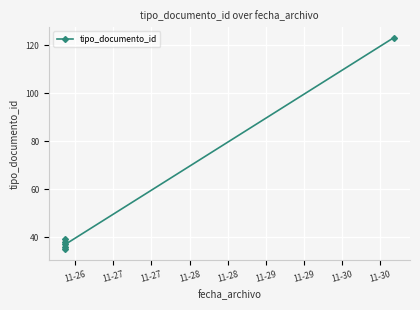

How many values are below 38?

3